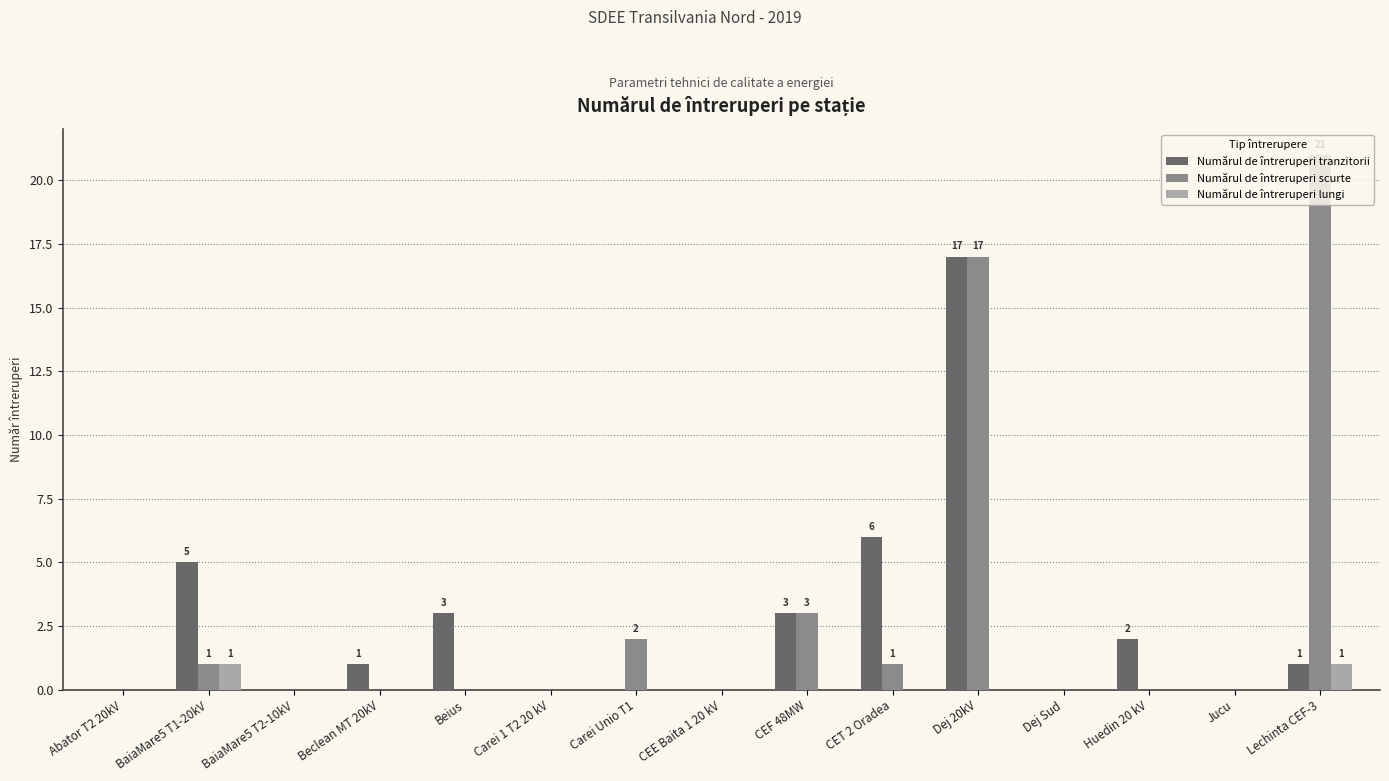

How many data points does each series have?

15